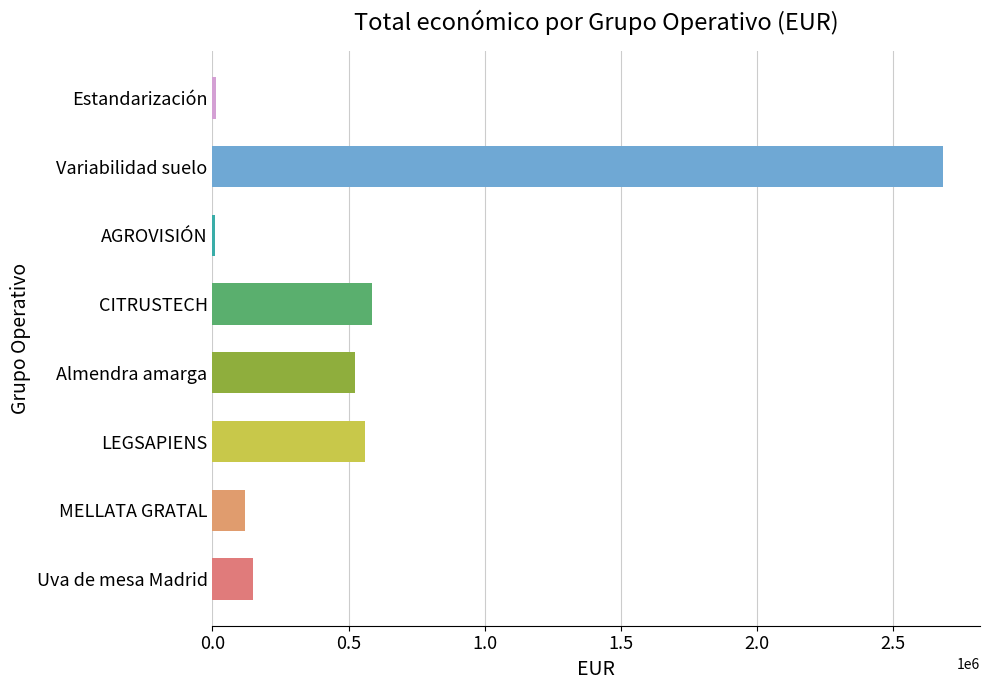

What is the change in value from Uva de mesa Madrid to LEGSAPIENS?

+410143